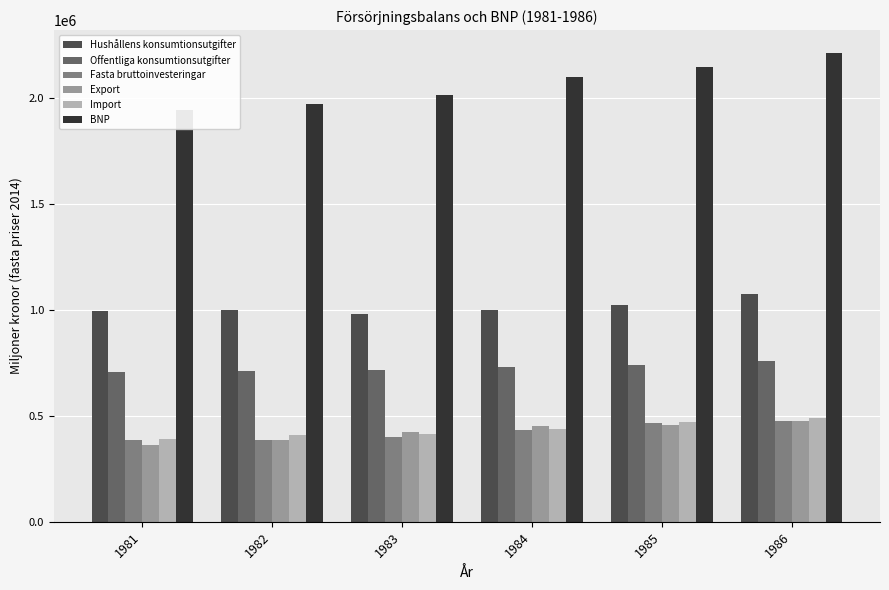

Reading left to right, list all the values displayed in this chart.

Hushållens konsumtionsutgifter: 993525	1002608	980114	998174	1024479	1074366
Offentliga konsumtionsutgifter: 705440	712942	718241	731789	742300	757404
Fasta bruttoinvesteringar: 384261	388211	401316	433080	466586	474829
Export: 361736	386381	423659	453543	459260	475768
Import: 392804	411403	415592	437632	472081	488910
BNP: 1946103	1973852	2014468	2100981	2148714	2211605